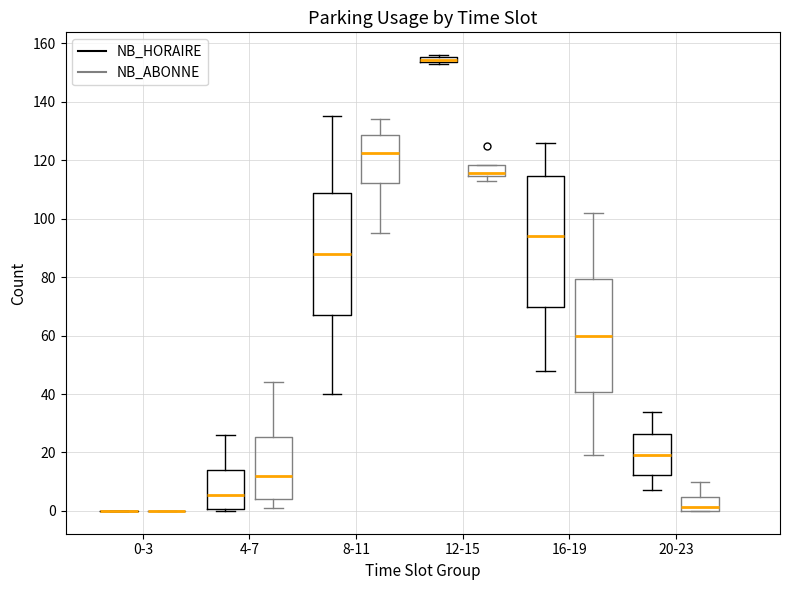

Where does the median line of the box for 16-19 (NB_ABONNE) sit on the y-axis? The values are not printed on the chart, so give them approximately, as read against the axis.

60